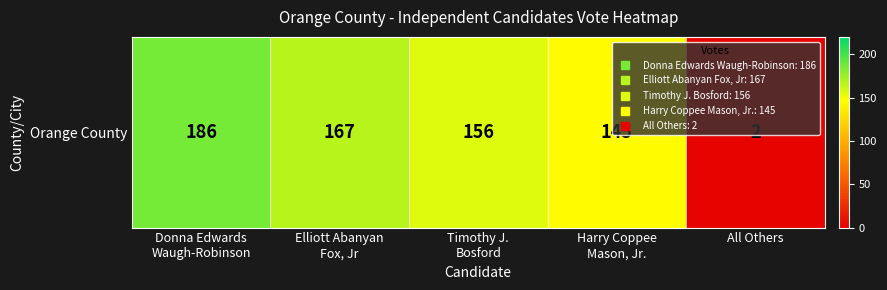

Count the number of data series in this chart.

1